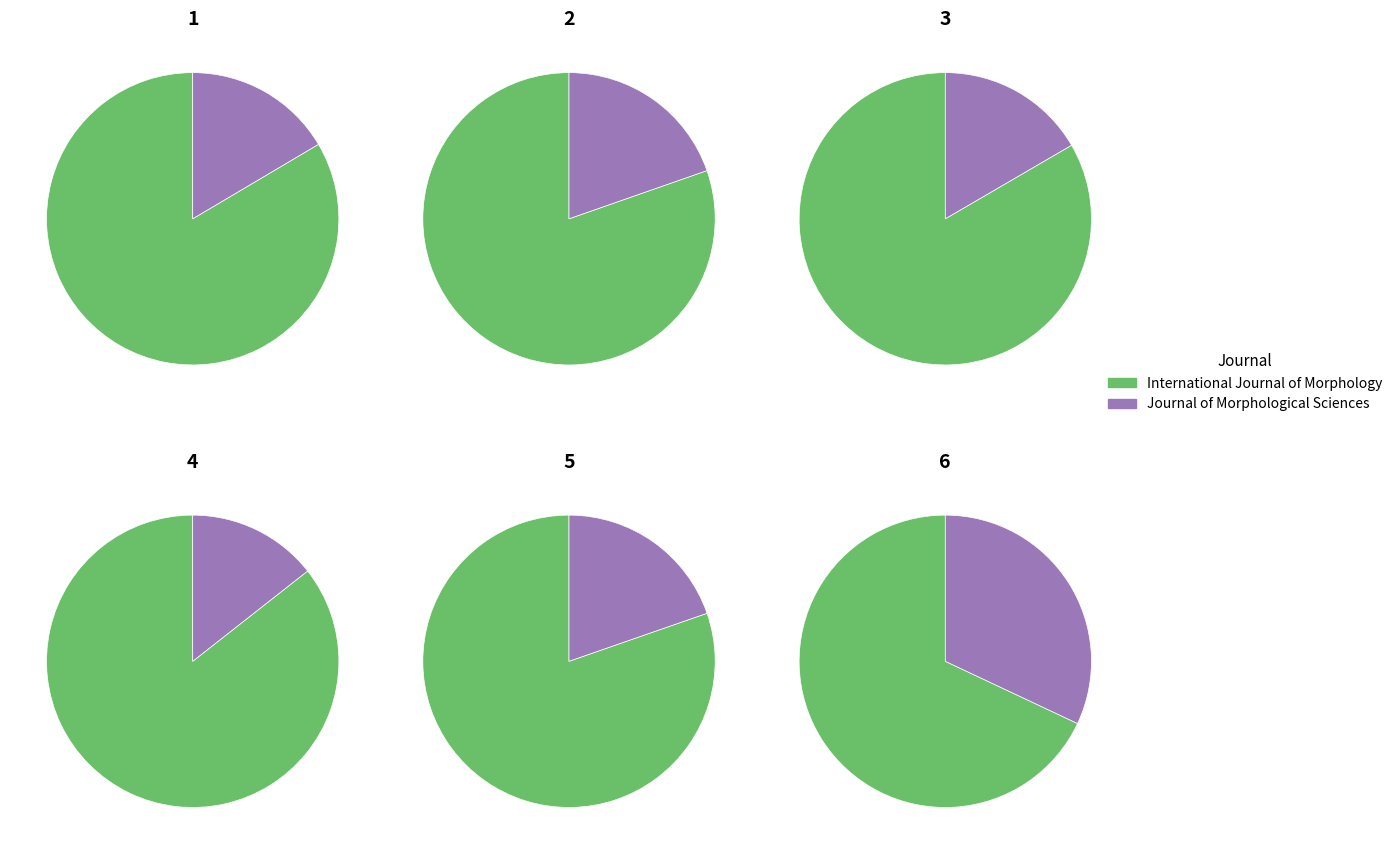

What is the difference between the highest and lowest values at International Journal of Morphology?

5104